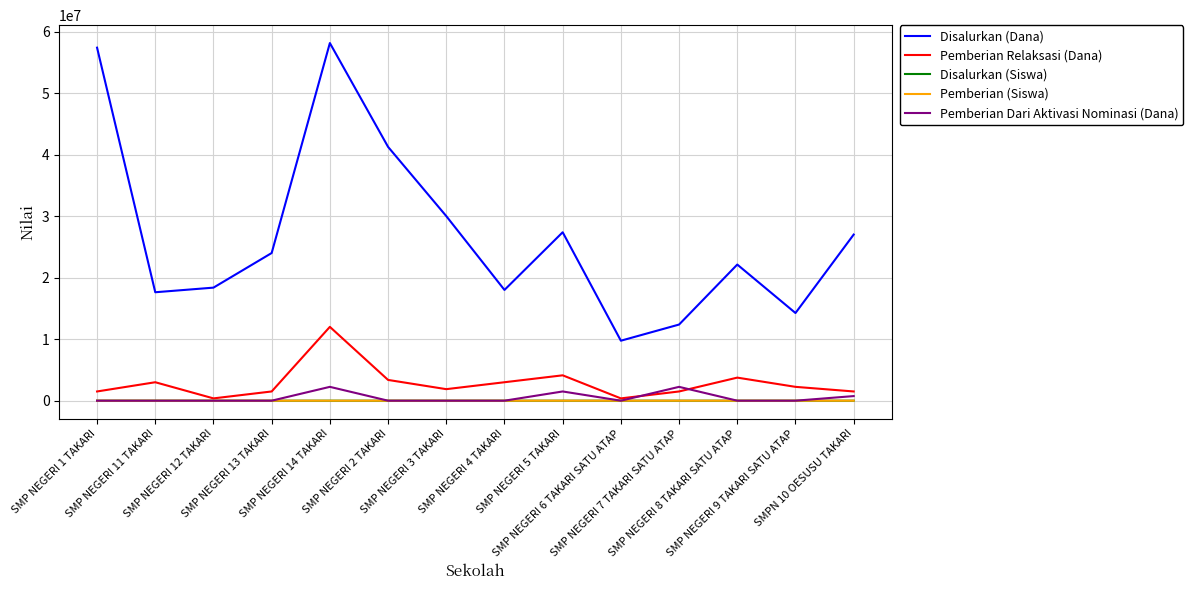

Is it true that Pemberian Dari Aktivasi Nominasi (Dana) equals 0 at SMP NEGERI 2 TAKARI?

True